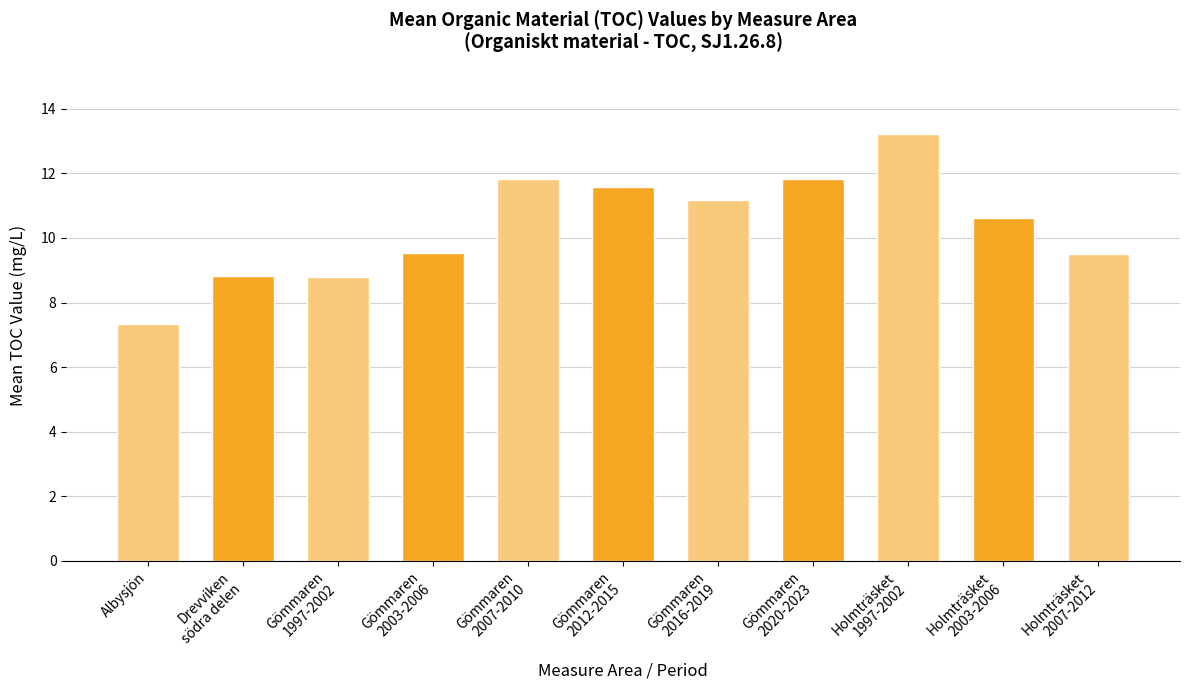

Count the number of data series in this chart.

1